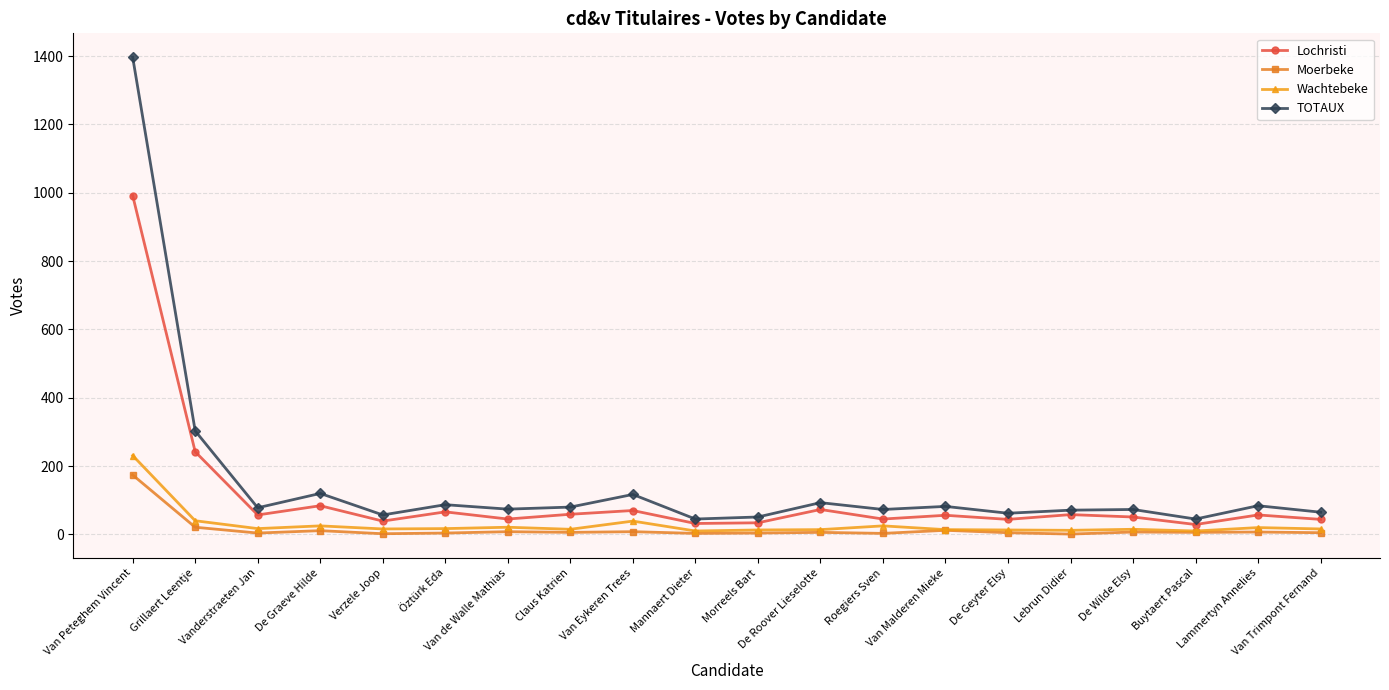

Rank the series by their maximum value, from lowest to highest.

Moerbeke, Wachtebeke, Lochristi, TOTAUX